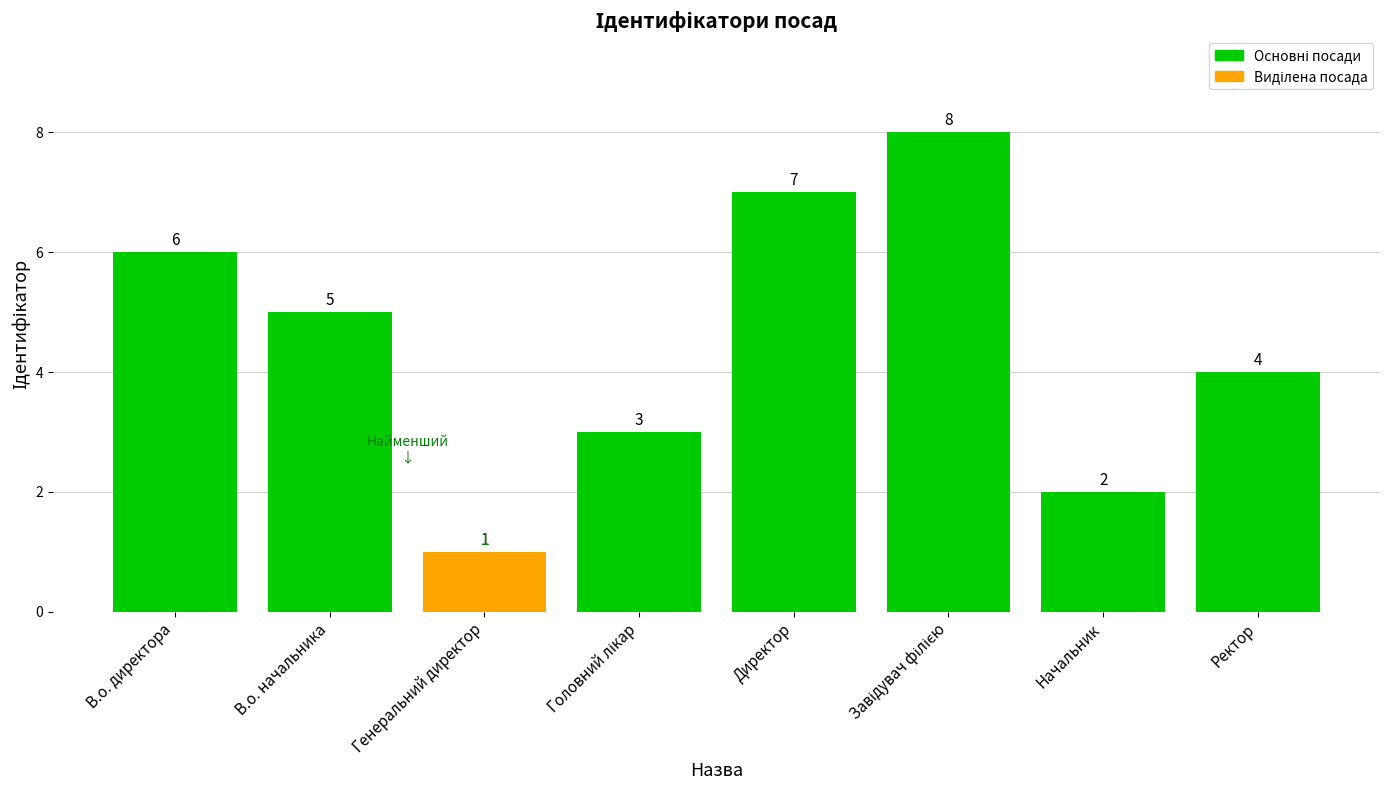

Is it true that the value at Ректор is 4?

True